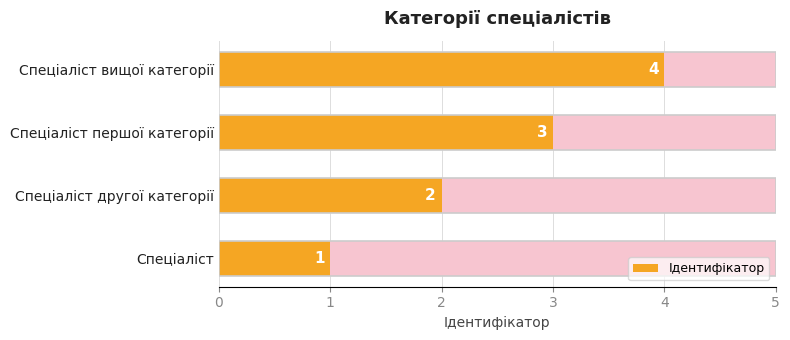

Count the number of categories in the chart.

4